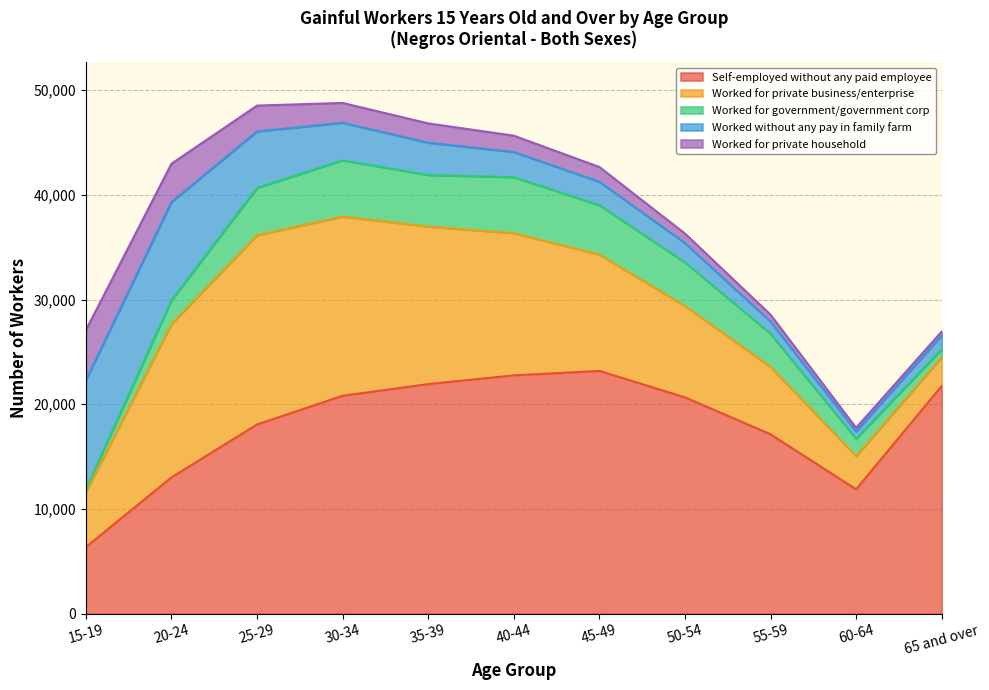

True or false: Worked without any pay in family farm and Worked for private household intersect in this chart.

False